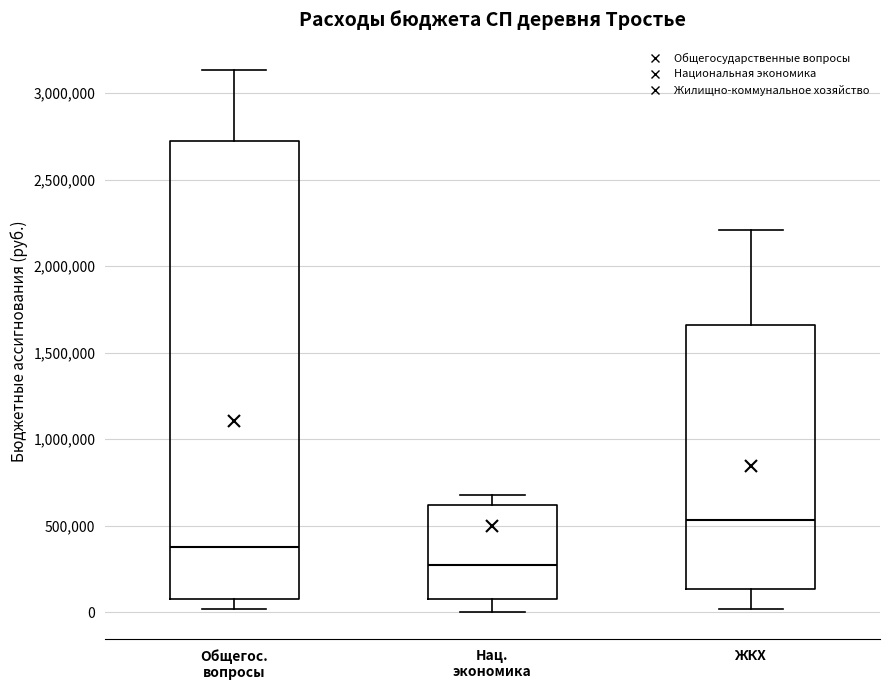

Which box is the tallest, from its lower edge to its upper edge?

Общегос. вопросы